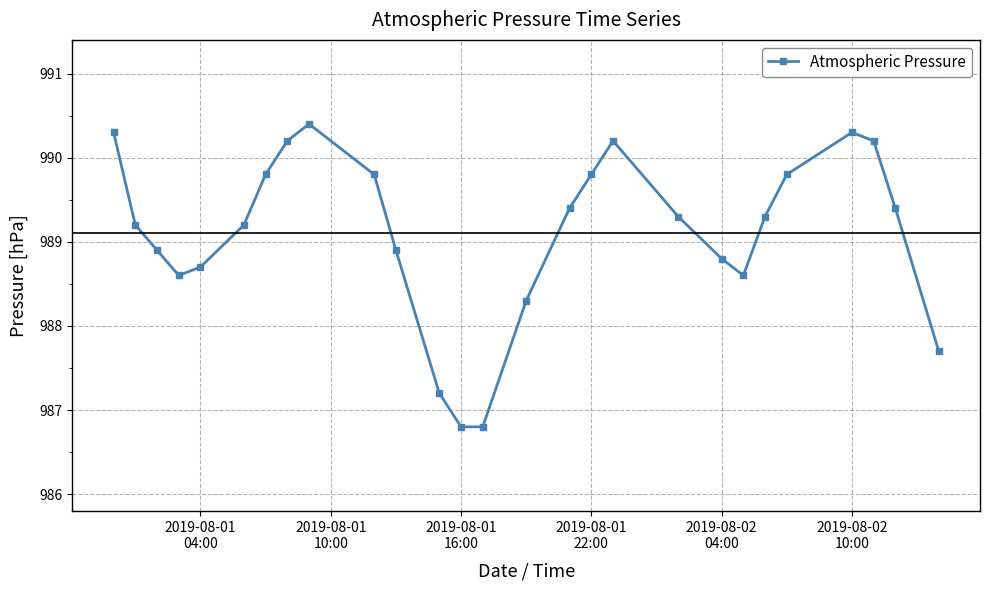

What is the sum of all values?

26705.9